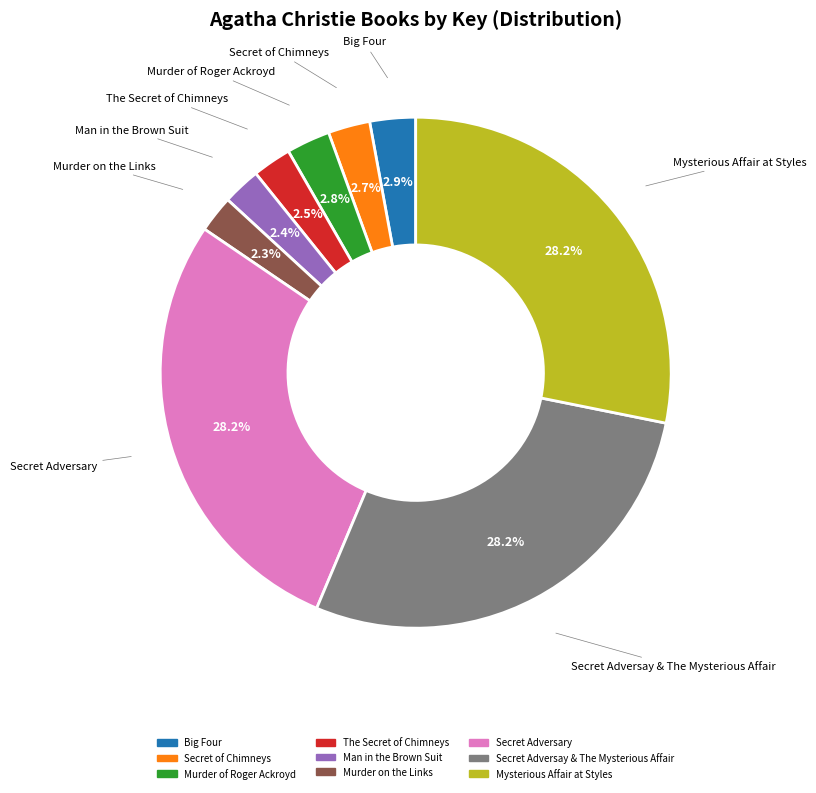

Combined, do The Secret of Chimneys and Mysterious Affair at Styles account for over 50%?

No